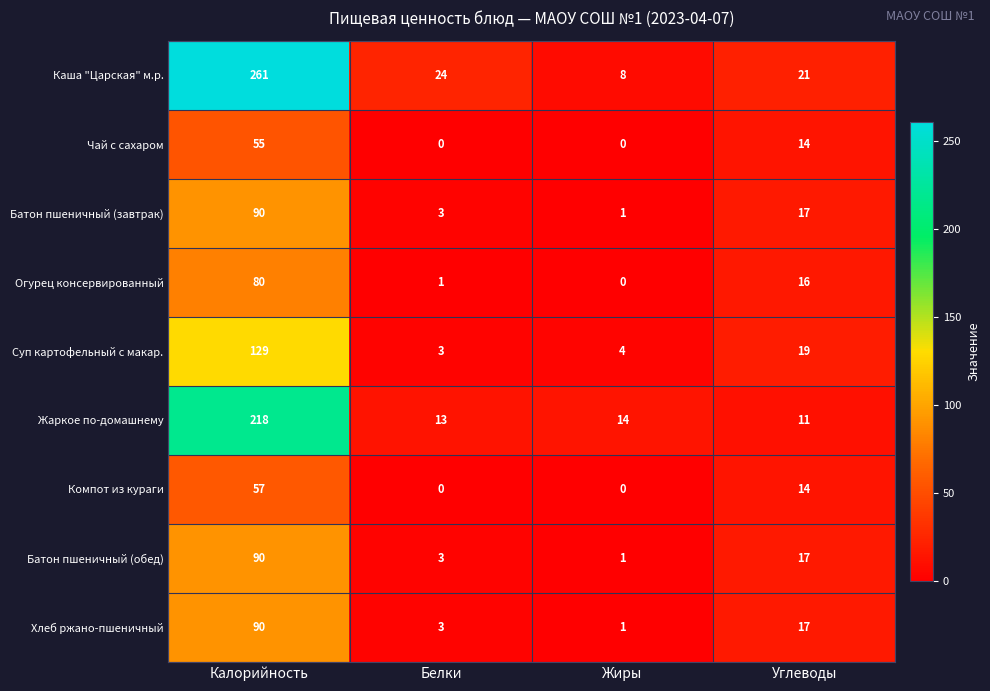

What is the total value across all series at Калорийность?

1070